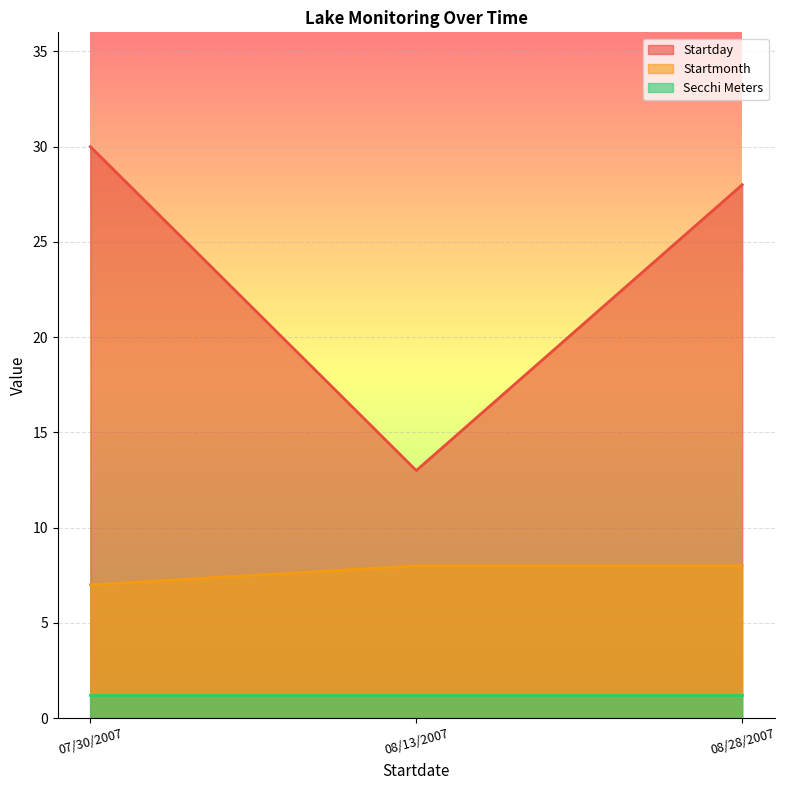

What is the total value across all series at 08/13/2007?

22.2